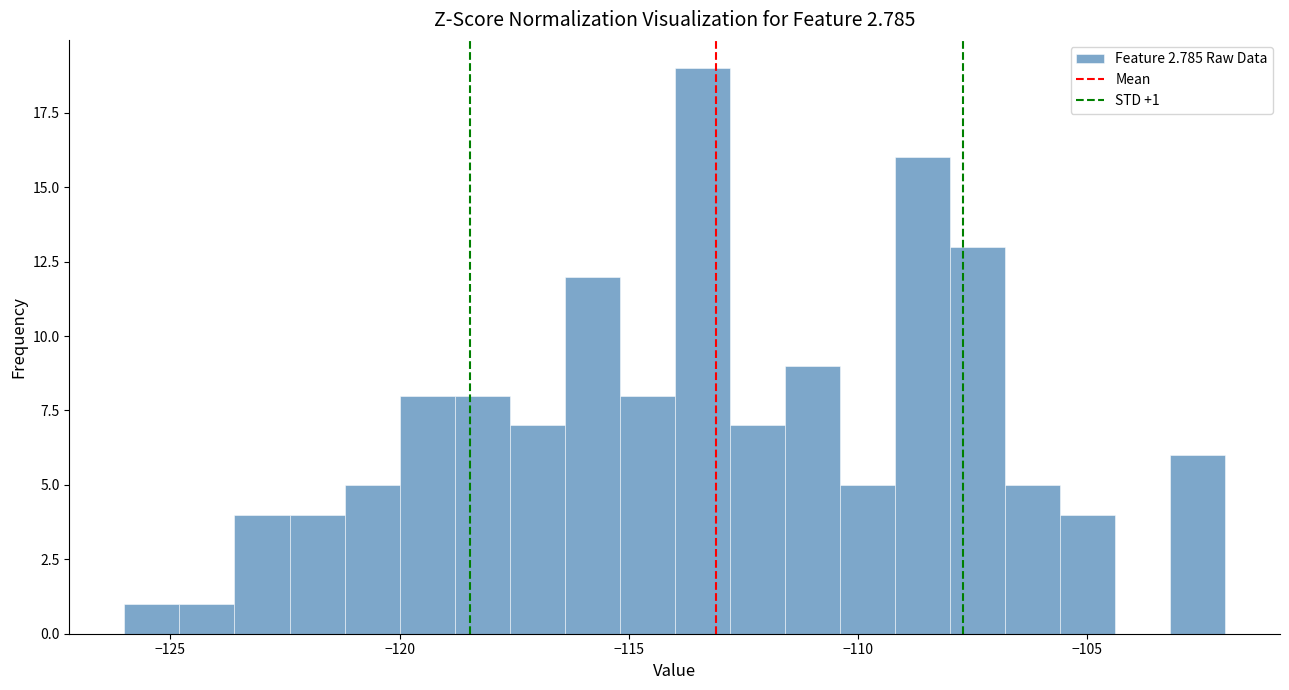

Around what value on the x-axis is the tallest bar? Give the approximate position of its centre, as read against the axis.

-113.5